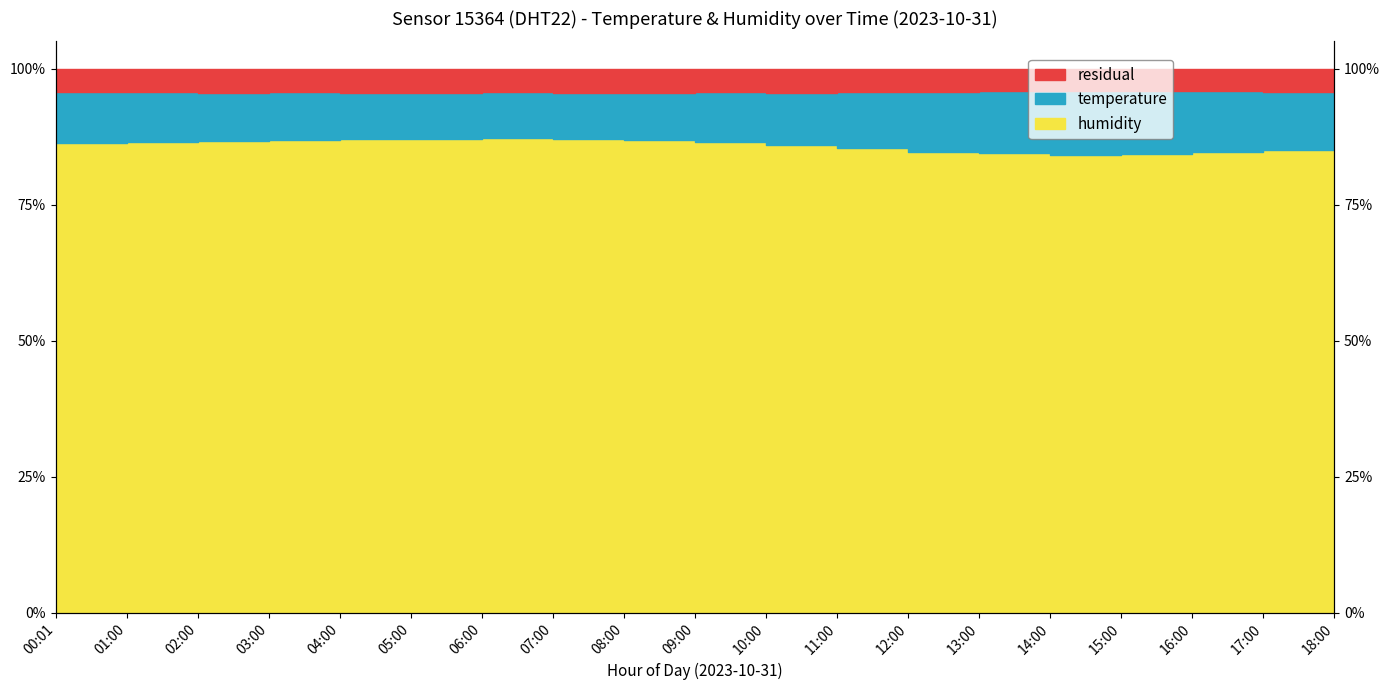

What is the difference between the maximum and minimum values?

3.0